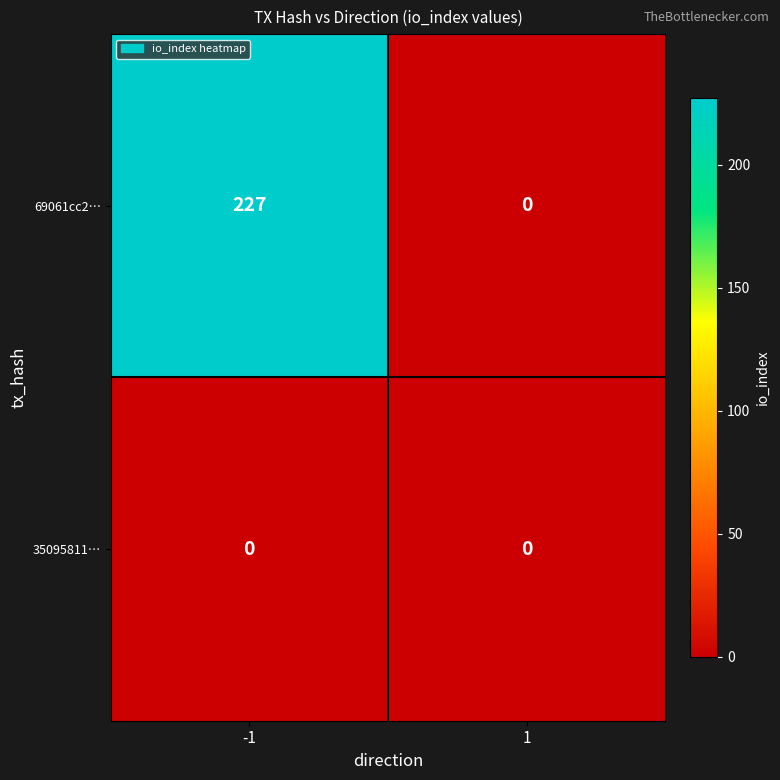

Between -1 and 1, which series saw the biggest shift?

69061cc2…